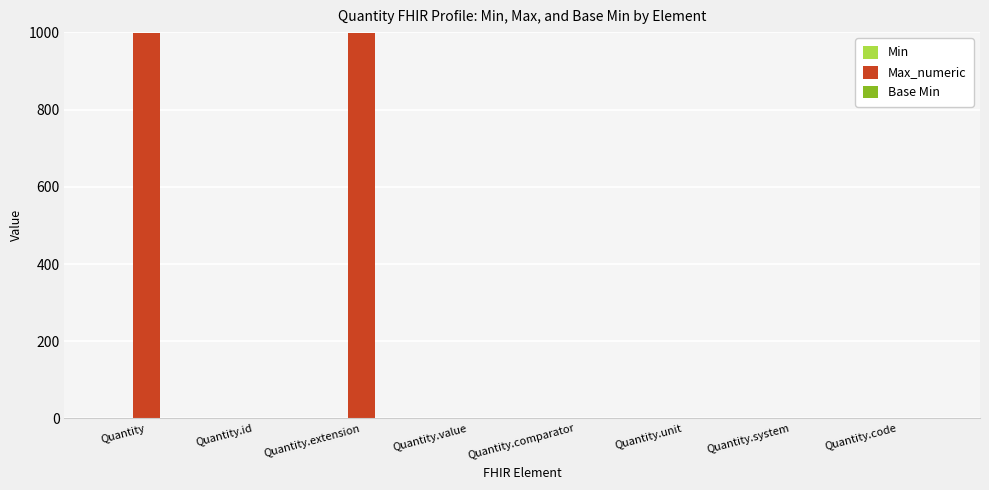

Which series has the widest spread of values?

Max_numeric